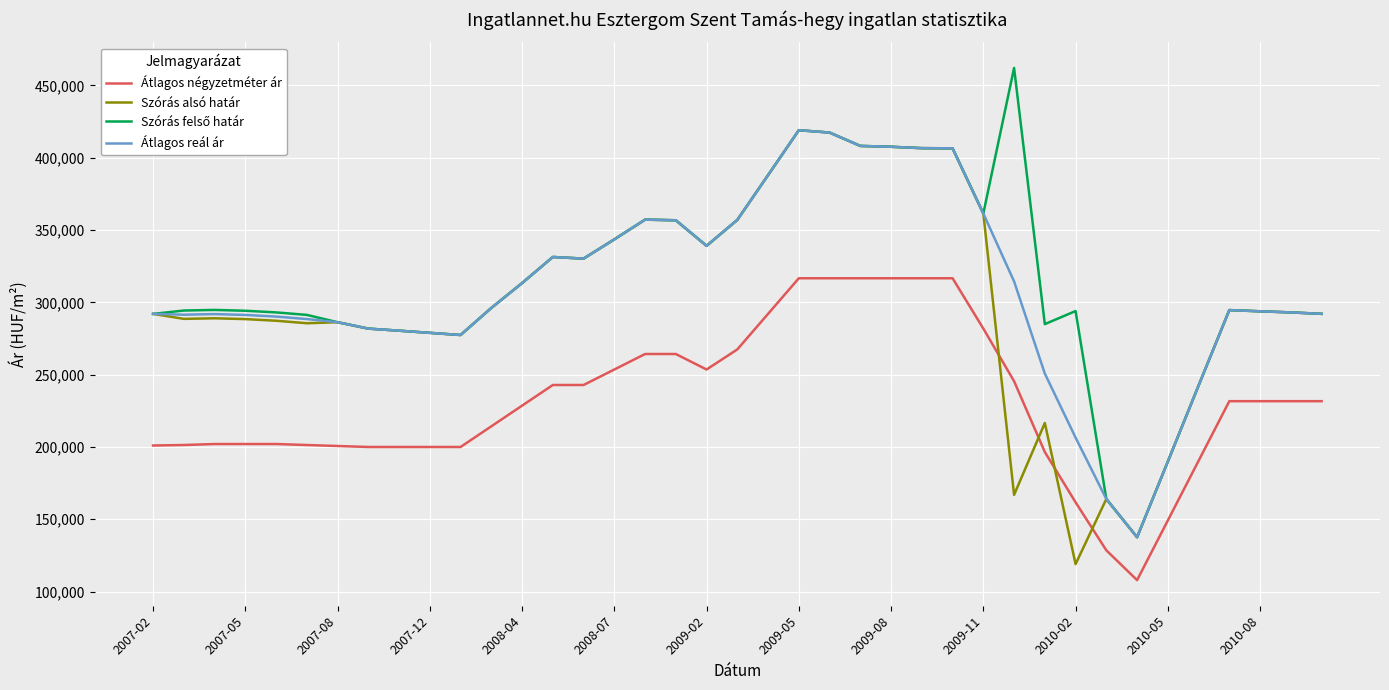

True or false: Átlagos reál ár and Átlagos négyzetméter ár cross at least once.

False